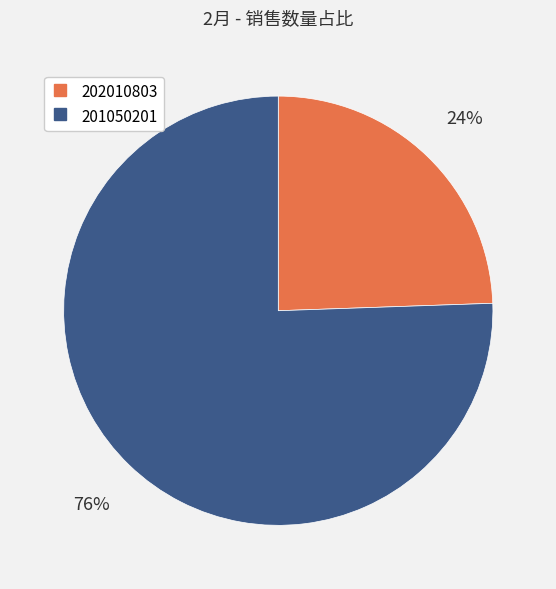

Which has a higher value, 202010803 or 201050201?

201050201